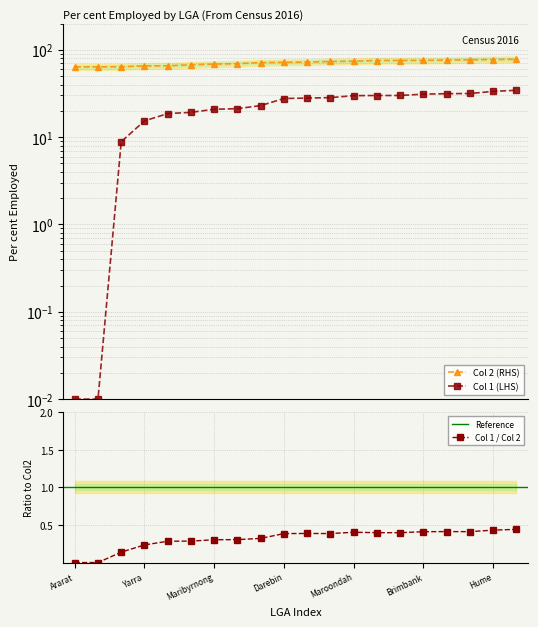

True or false: Col 2 (RHS) has a value of 75.5 at Kingston.

True